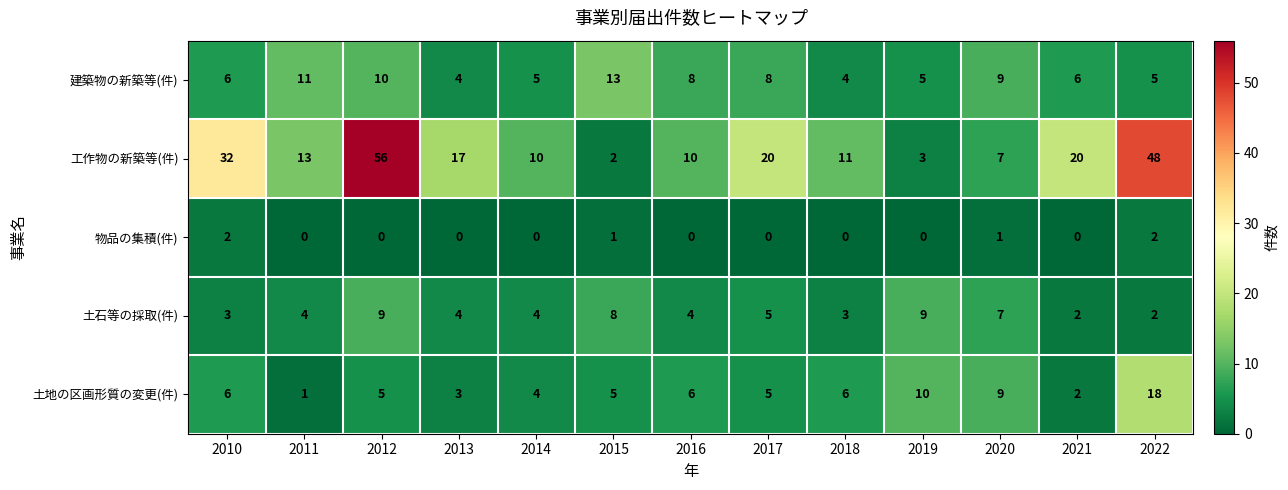

At which category is the sum across all series the highest?

2012